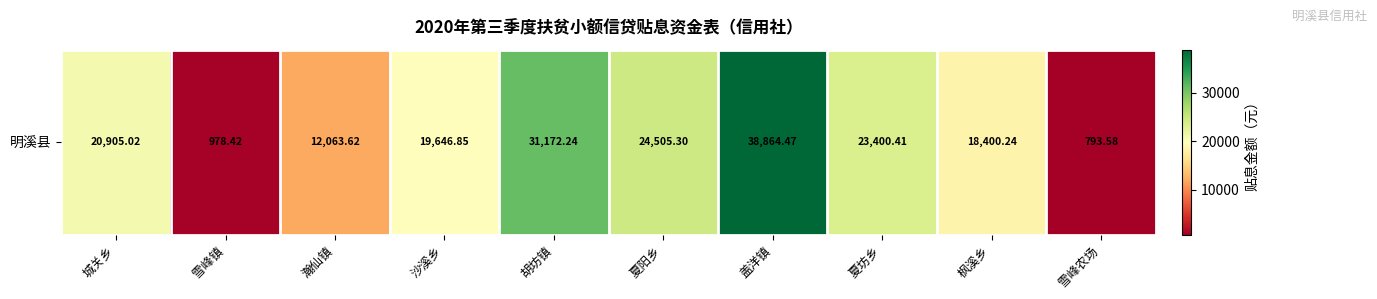

Is it true that the value at 瀚仙镇 is 5996.2?

False